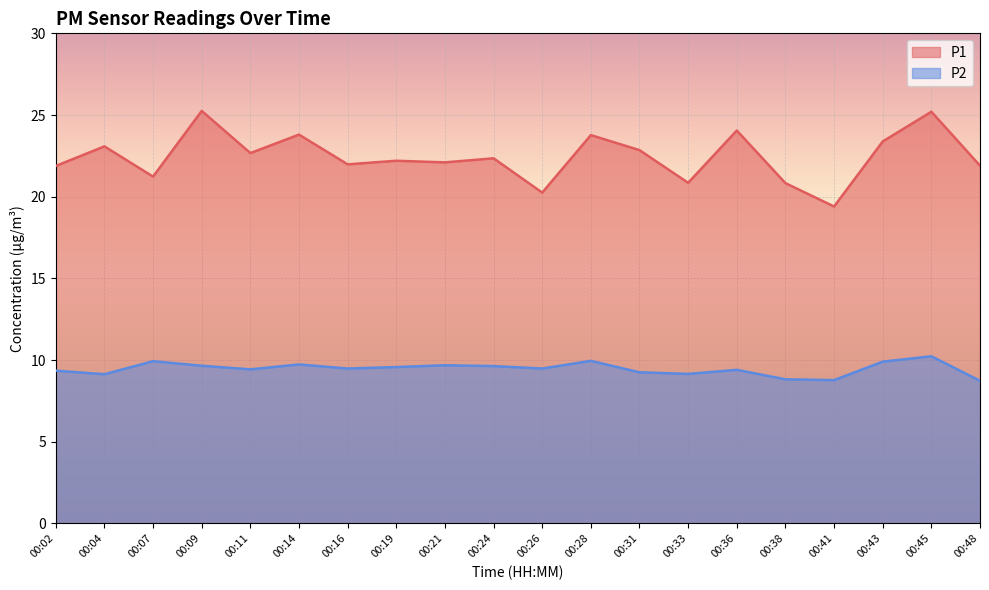

What is the lowest value of the P1 series?

19.4